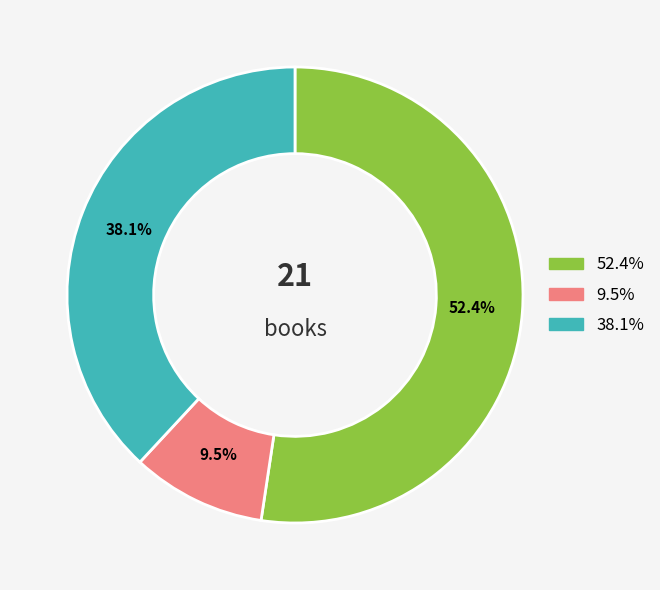

Does any single category account for the majority?

Yes